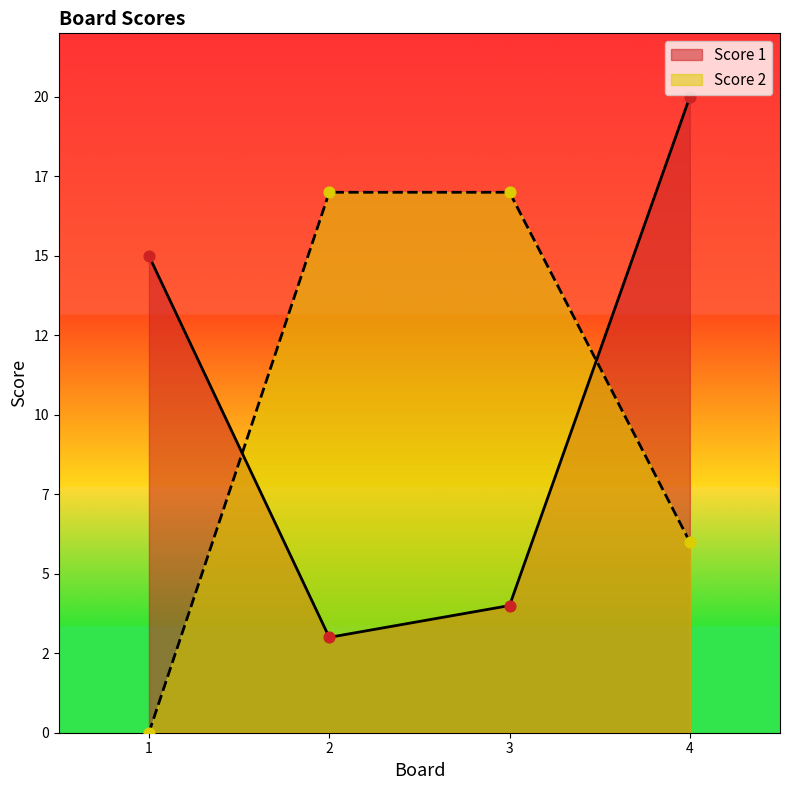

Which series reaches the maximum Y coordinate?

Score 1